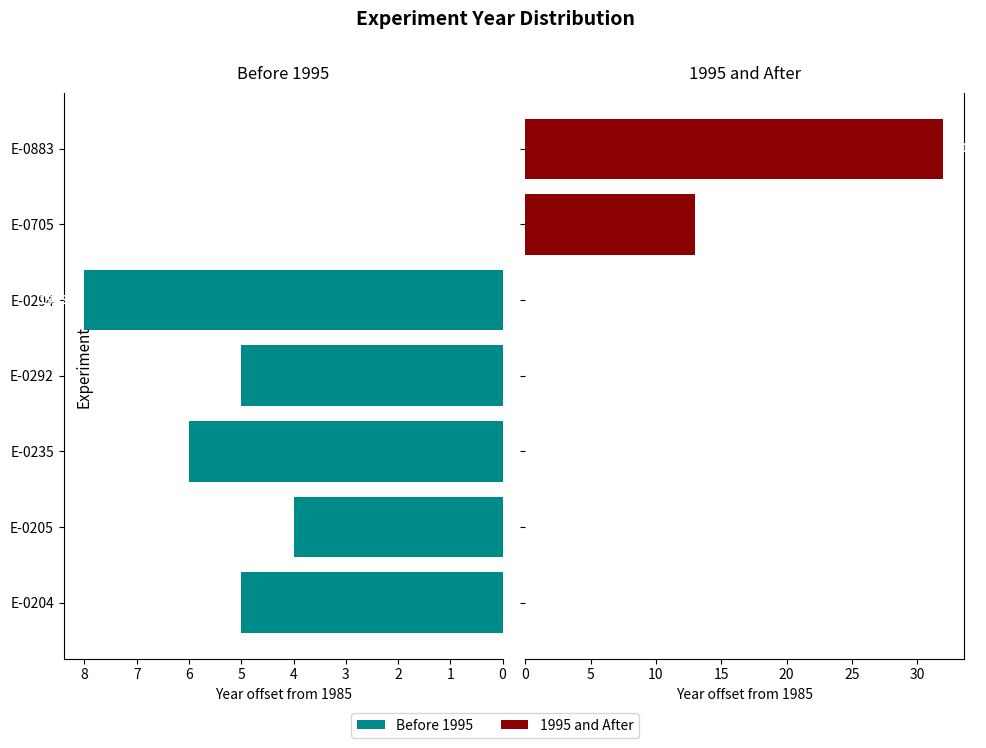

Reading left to right, what are all the values shown in this chart?

Before 1995: 5	4	6	5	8	0	0
1995 and after: 0	0	0	0	0	13	32